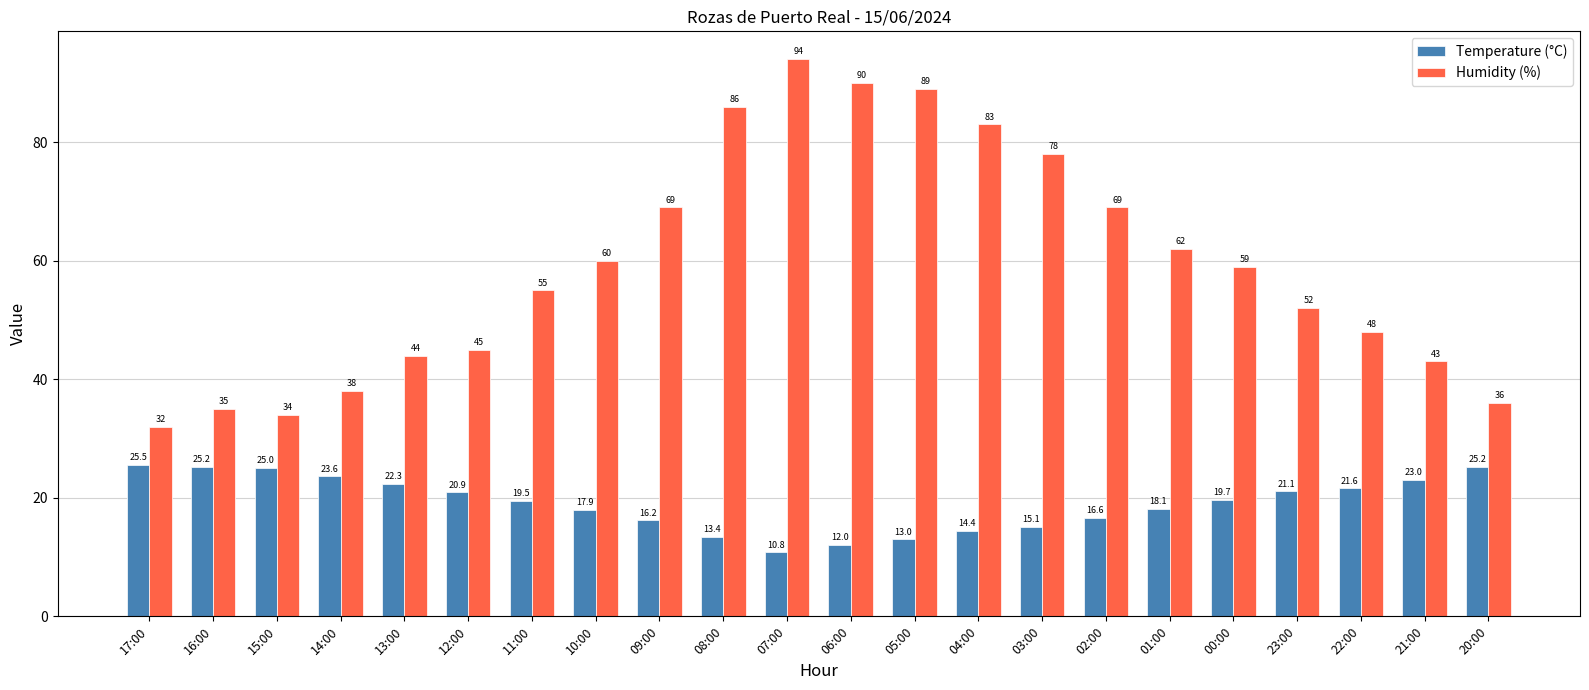

What is the total value across all series at 09:00?

85.2